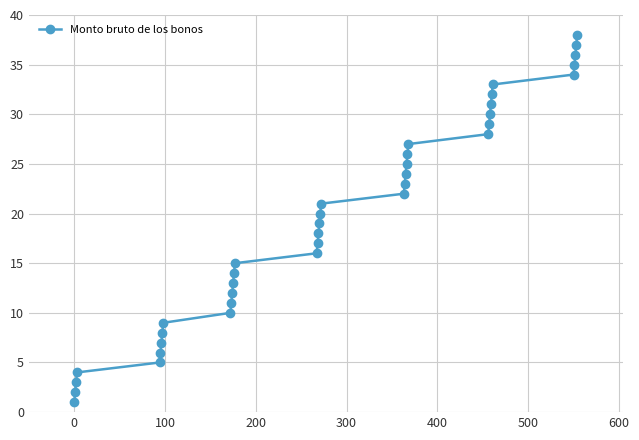

True or false: there are more than 1 points higher than both neighbors.

False